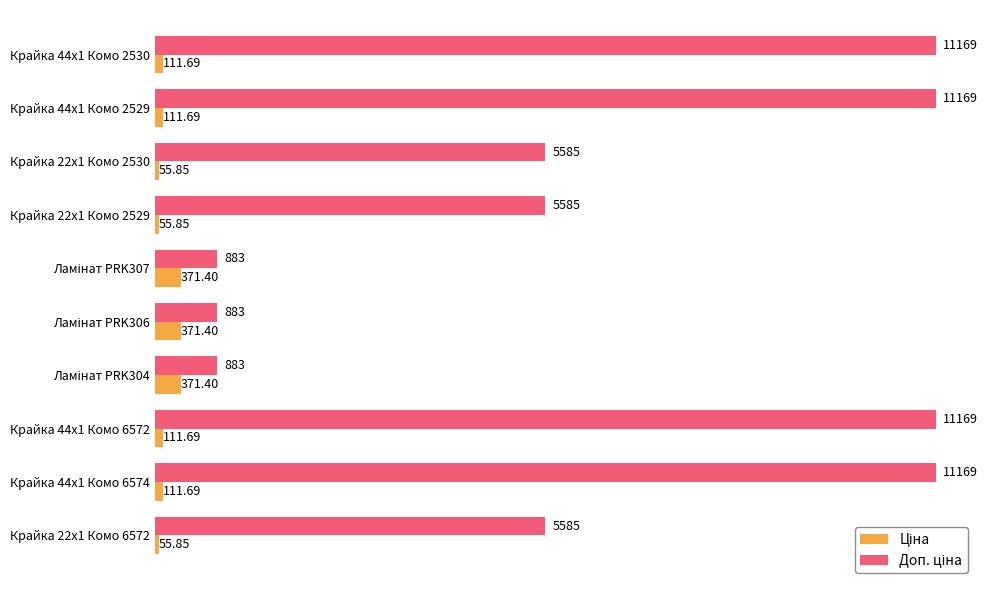

At how many categories does at least one series exceed 6285?

4